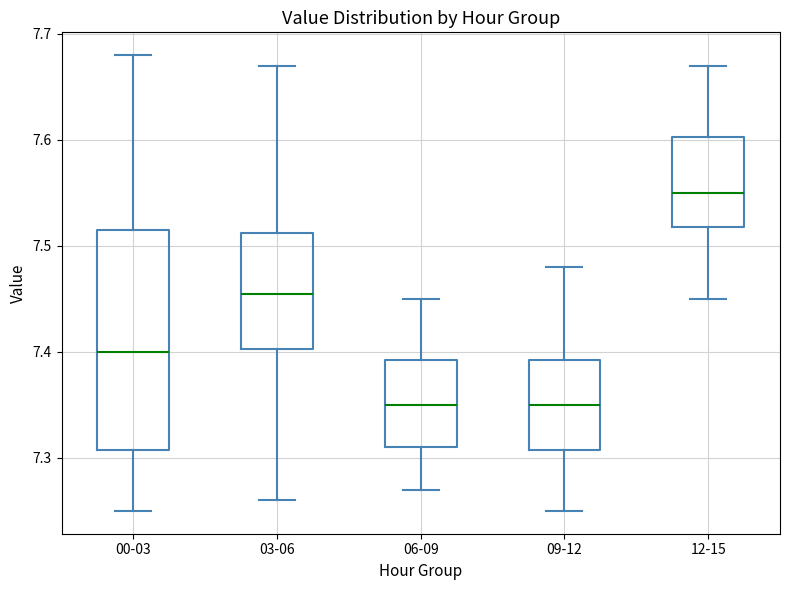

Where is the upper edge of the box for 03-06 on the y-axis? The values are not printed on the chart, so give them approximately, as read against the axis.

7.51